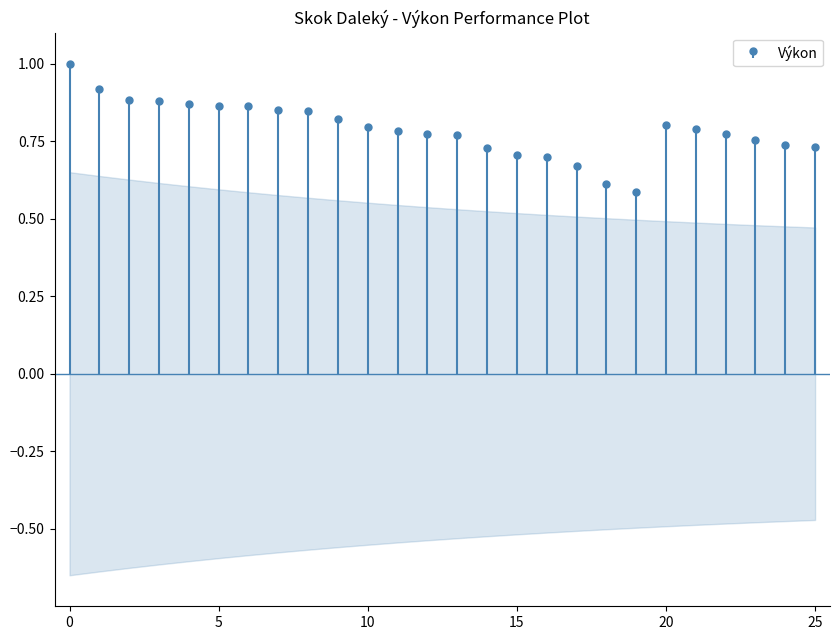

What is the difference between the second highest and second lowest values?

0.3